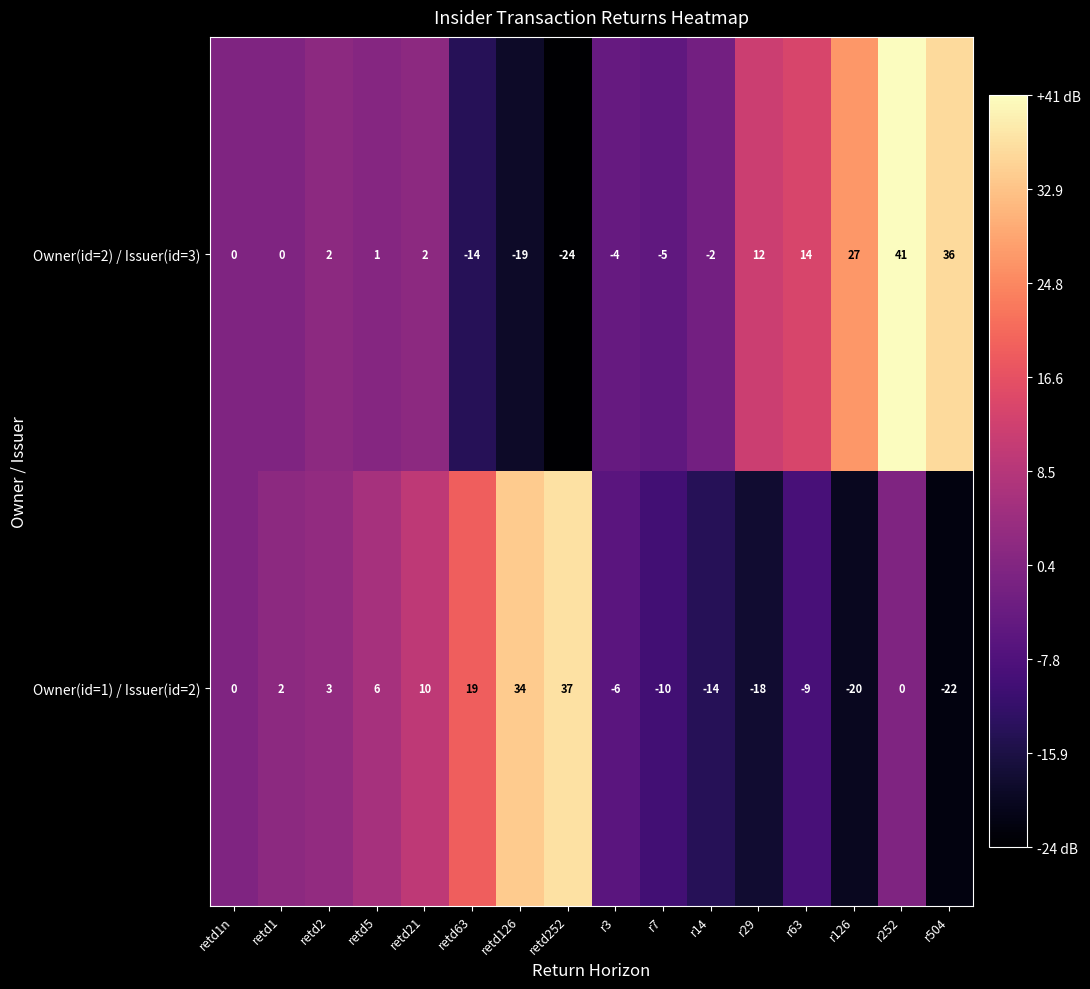

The Owner(id=1) / Issuer(id=2) series shows 1 at retd1. True or false?

False